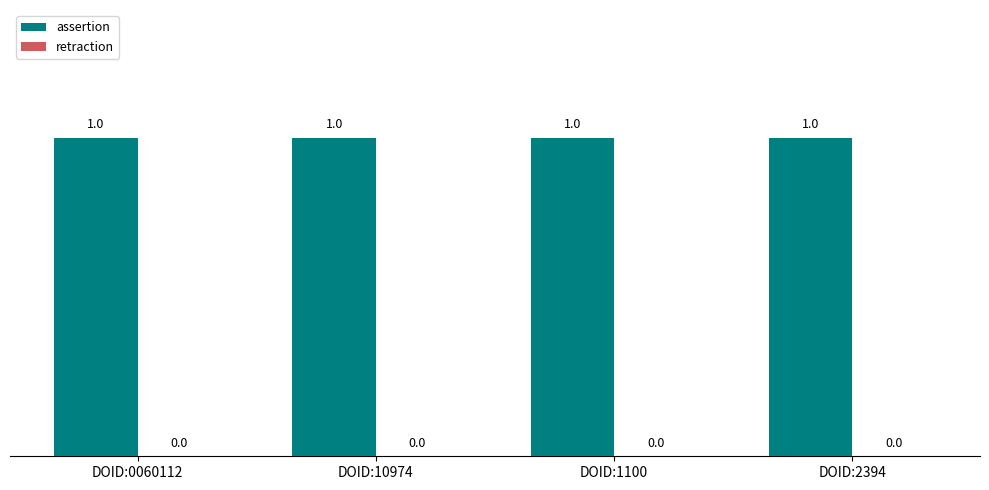

Which series has the largest total across all categories?

assertion